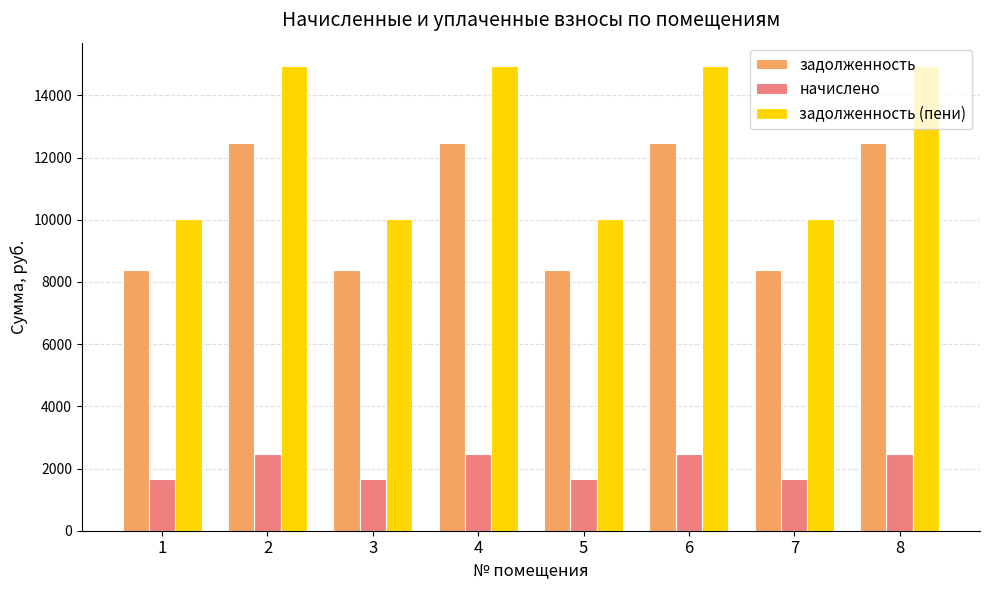

What is the spread (max minus min) of values at 2?

12470.0